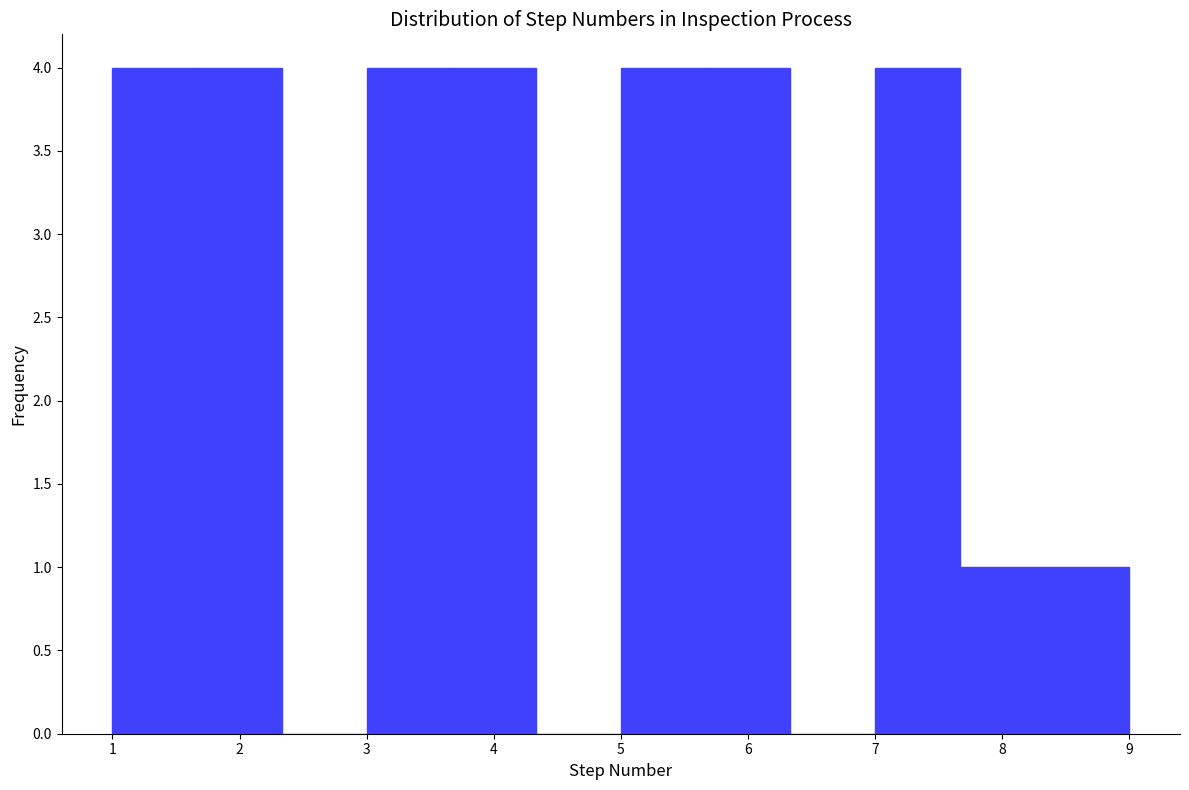

Reading left to right, transcribe this chart: for each bar, give the range it covers on the x-axis and its height. Neither the bar edges nor the heights are printed on the chart, so give them approximately, as read against the axes.

1.0 to 1.7: 4
1.7 to 2.3: 4
2.3 to 3.0: 0
3.0 to 3.7: 4
3.7 to 4.3: 4
4.3 to 5.0: 0
5.0 to 5.7: 4
5.7 to 6.3: 4
6.3 to 7.0: 0
7.0 to 7.7: 4
7.7 to 8.3: 1
8.3 to 9.0: 1